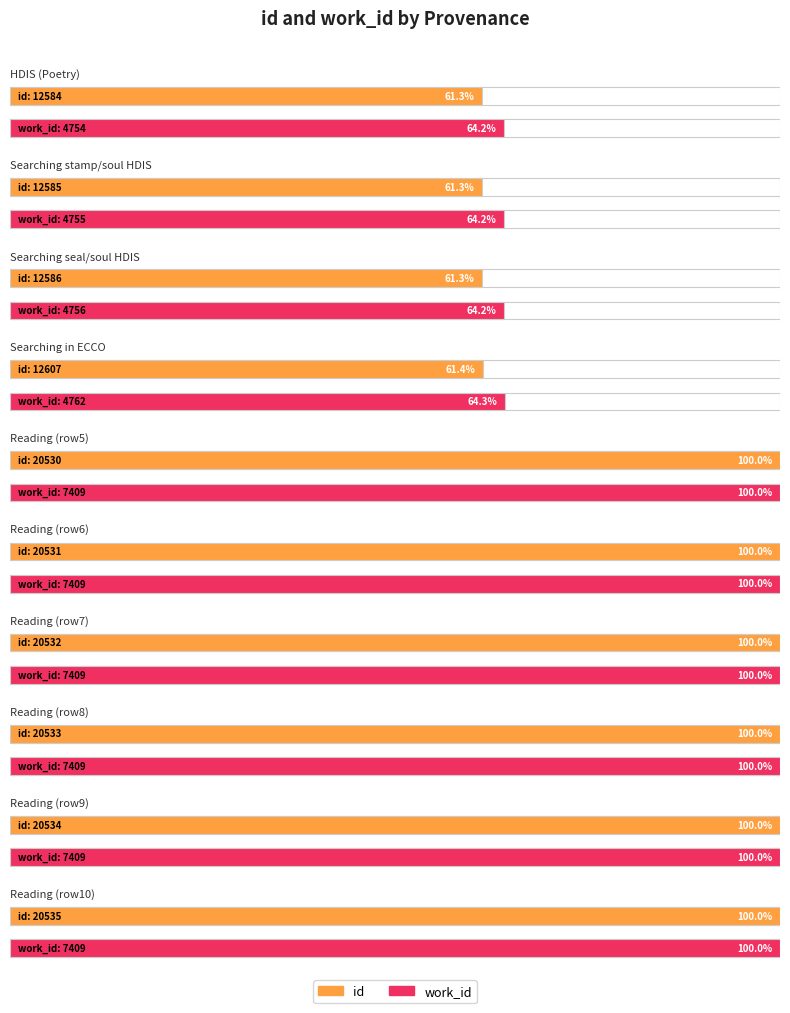

At which category does the chart reach its minimum across all series?

HDIS (Poetry)